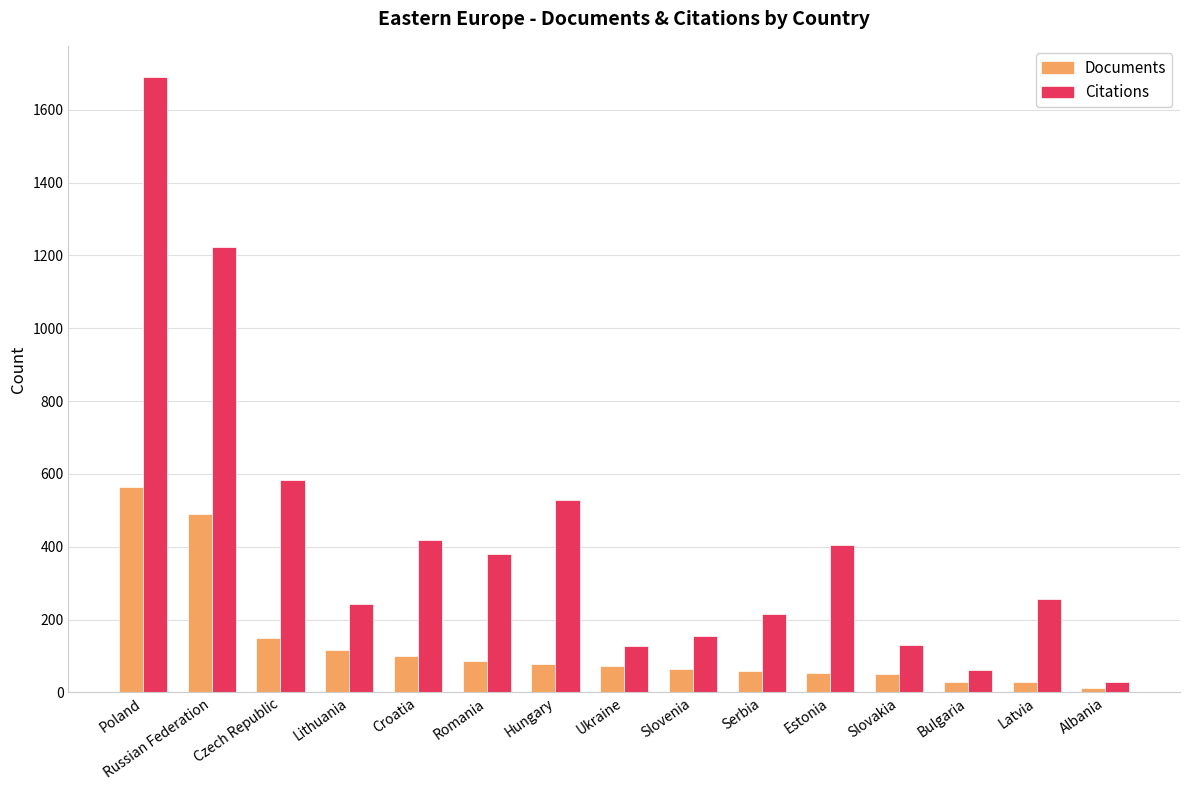

At which label does Citations first exceed 255?

Poland